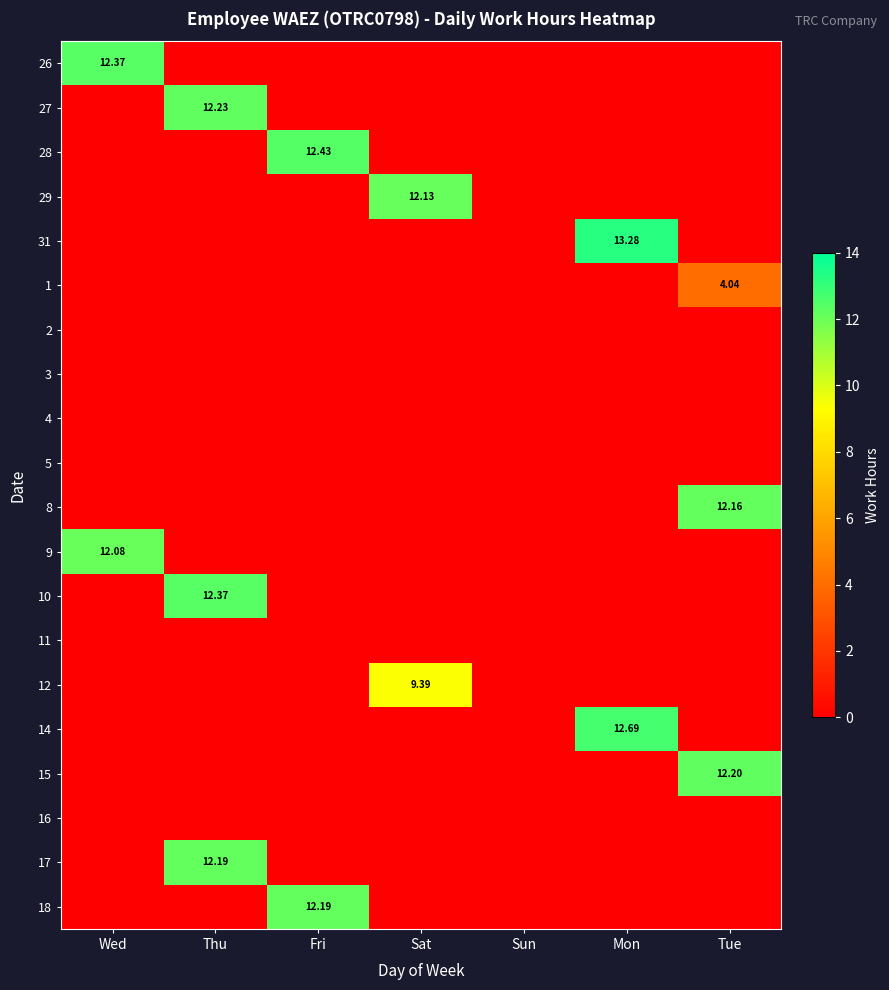

Which category has the highest value across all series?

Mon